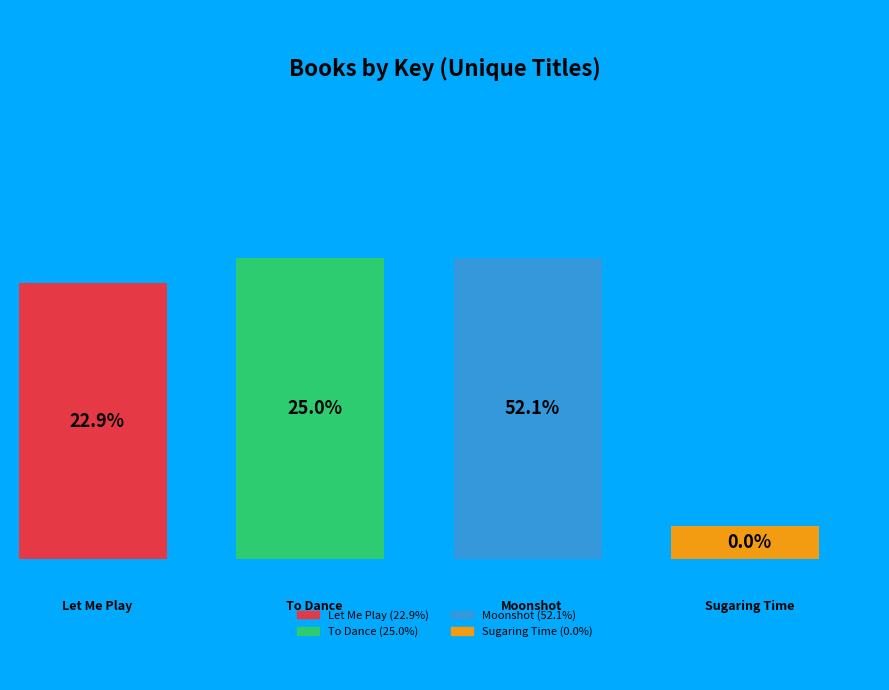

Which slice is the smallest?

Sugaring Time